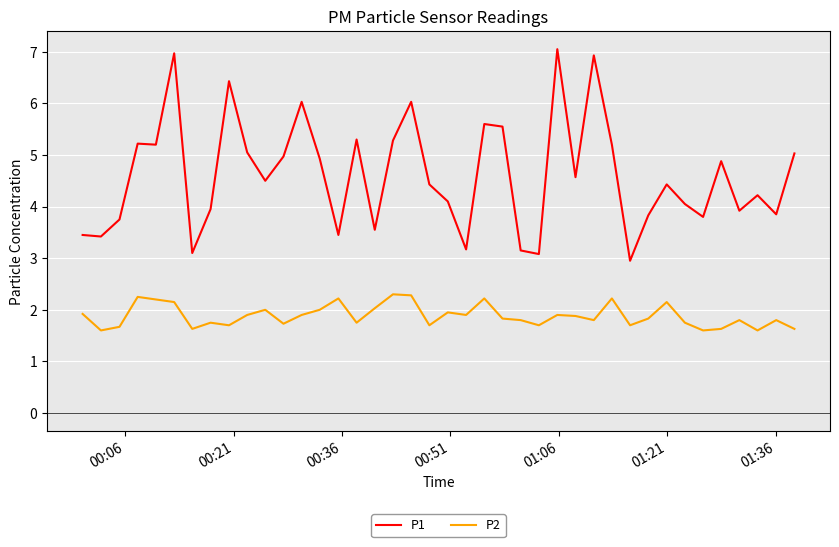

True or false: P2 and P1 cross at least once.

False